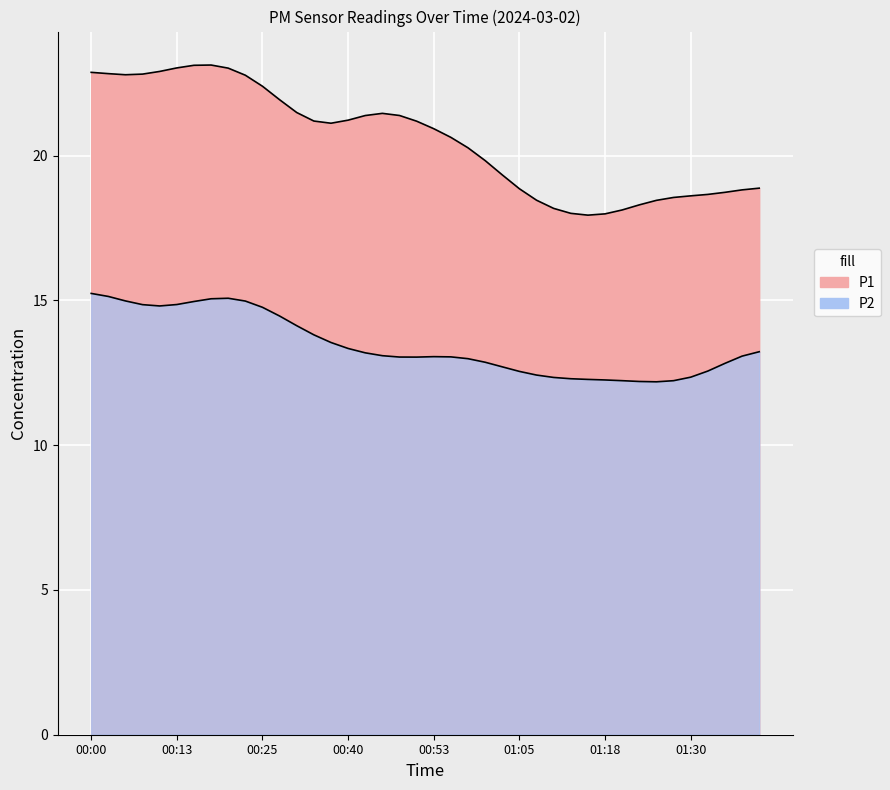

Does the chart display data point markers on the line(s)?

No